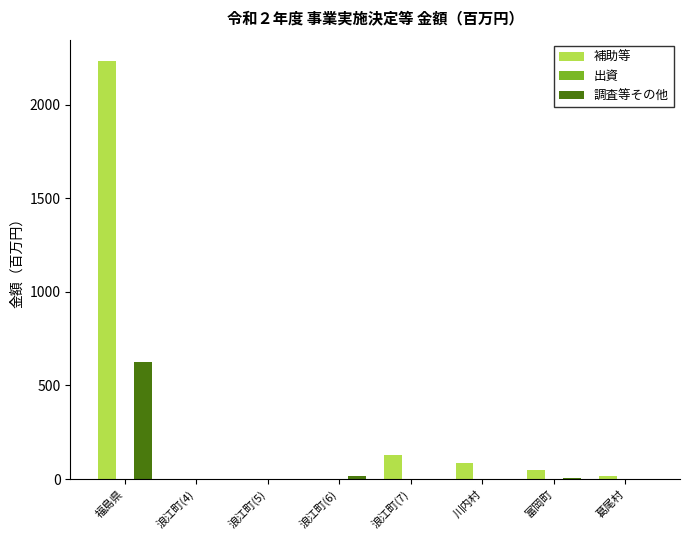

Where is 補助等 nearest to the value 1117?

浪江町(7)